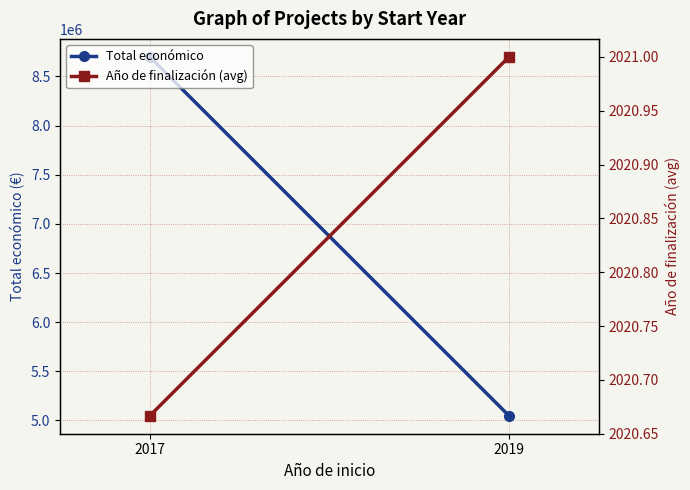

What are all the series names shown in the legend?

Total económico, Año de finalización (avg)